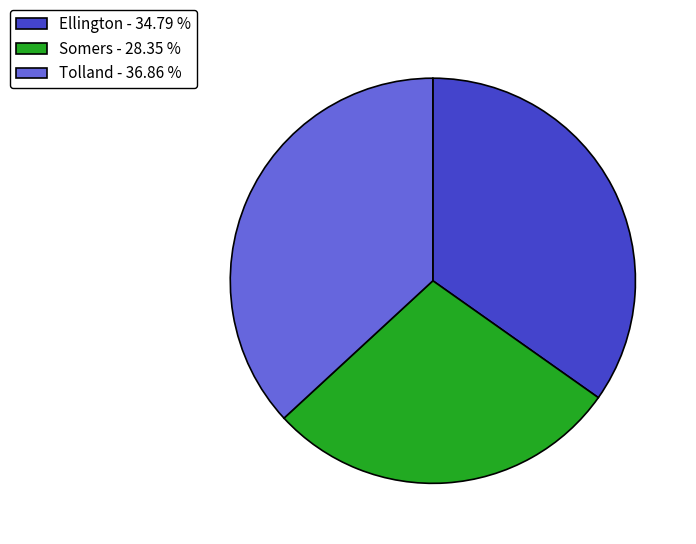

Combined, do Tolland - 36.86 % and Ellington - 34.79 % account for over 50%?

Yes